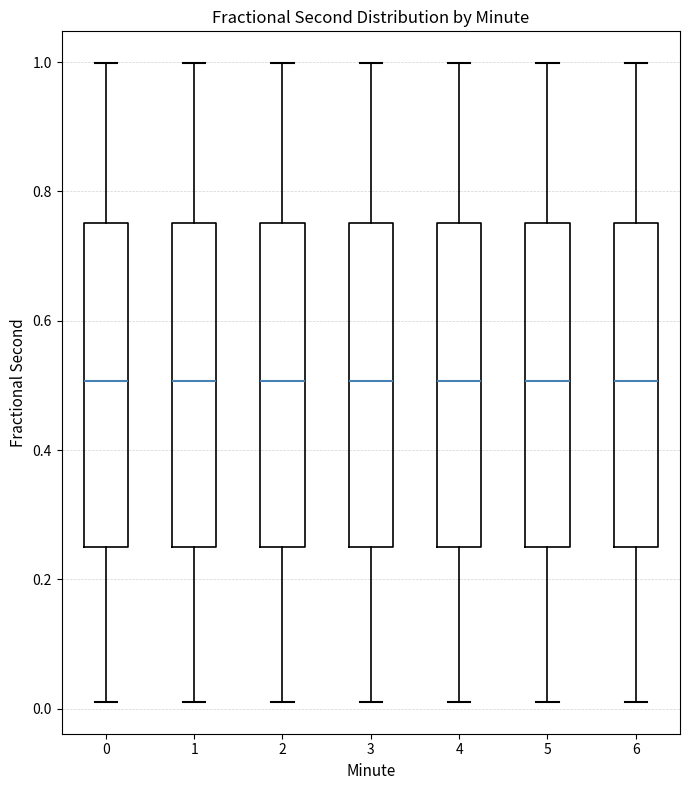

Where does the lower whisker of the box at x = 1 end on the y-axis? The values are not printed on the chart, so give them approximately, as read against the axis.

0.02